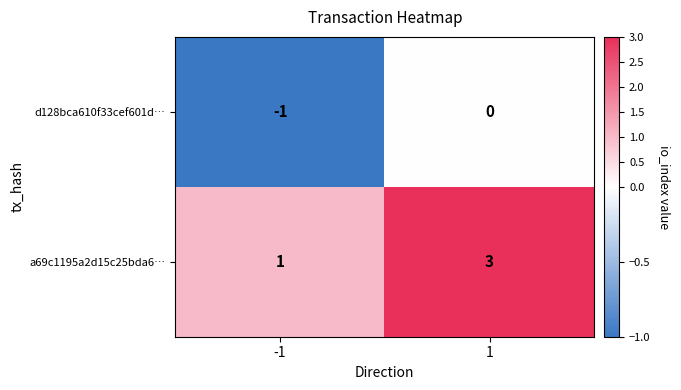

Reading left to right, what are all the values shown in this chart?

d128bca610f33cef601d…: -1	0
a69c1195a2d15c25bda6…: 1	3